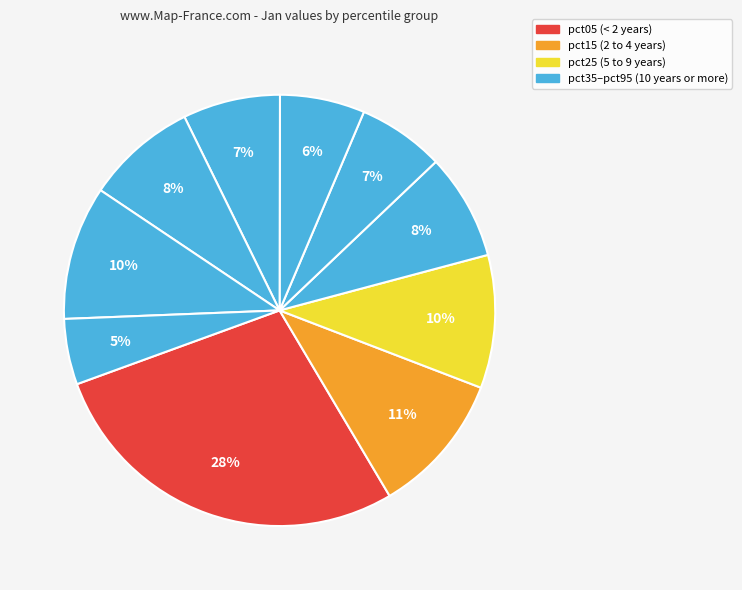

Which slice is the largest?

pct05